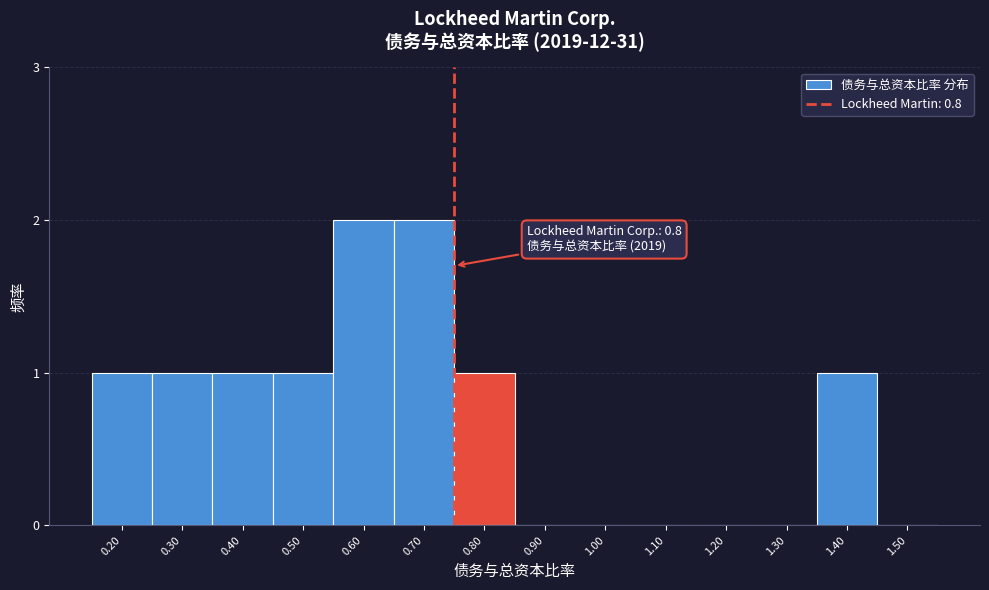

Reading left to right, list all the values displayed in this chart.

0.20=1	0.30=1	0.40=1	0.50=1	0.60=2	0.70=2	0.80=1	0.90=0	1.00=0	1.10=0	1.20=0	1.30=0	1.40=1	1.50=0